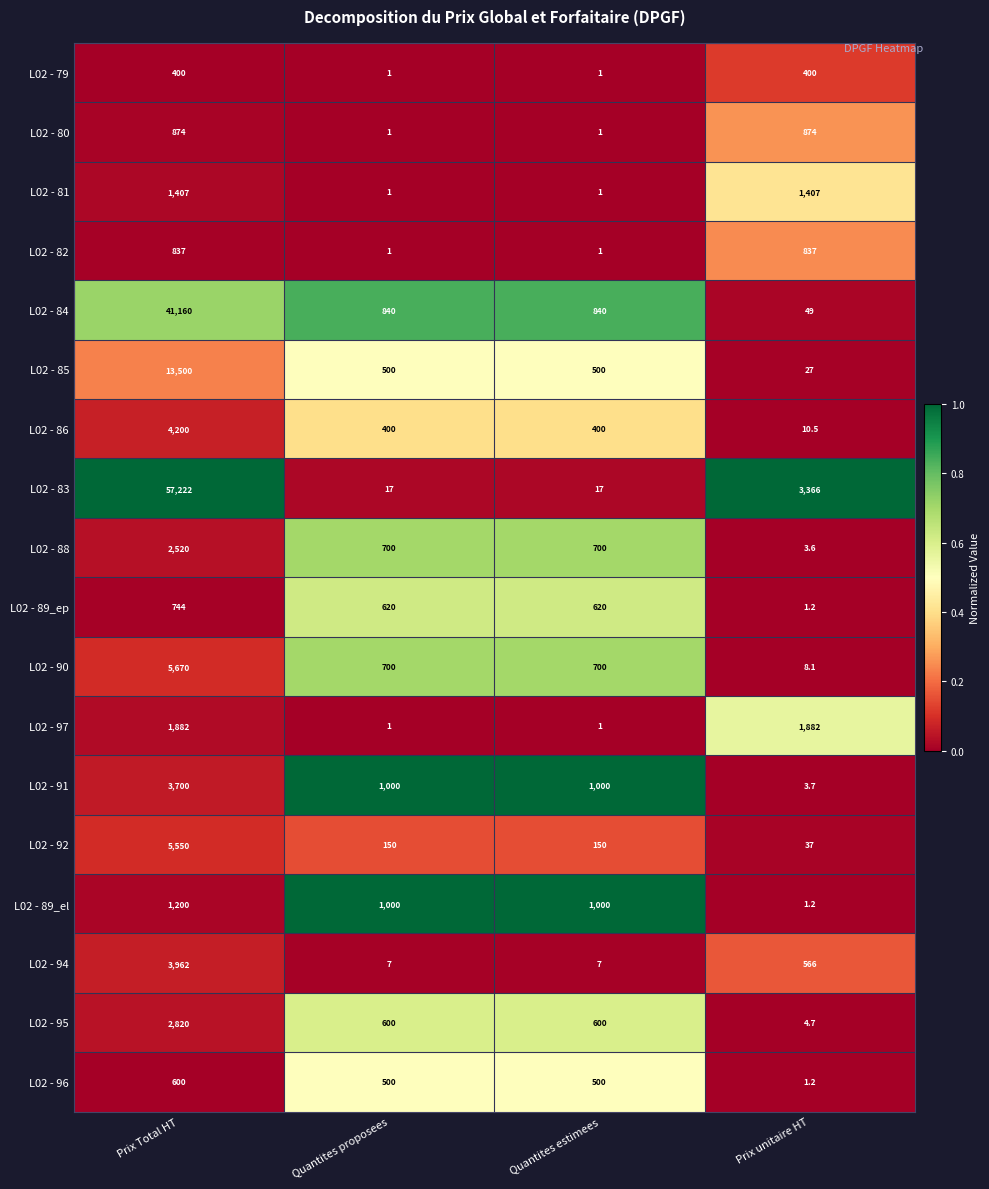

What is the sum of all L02 - 96 values?

1601.2